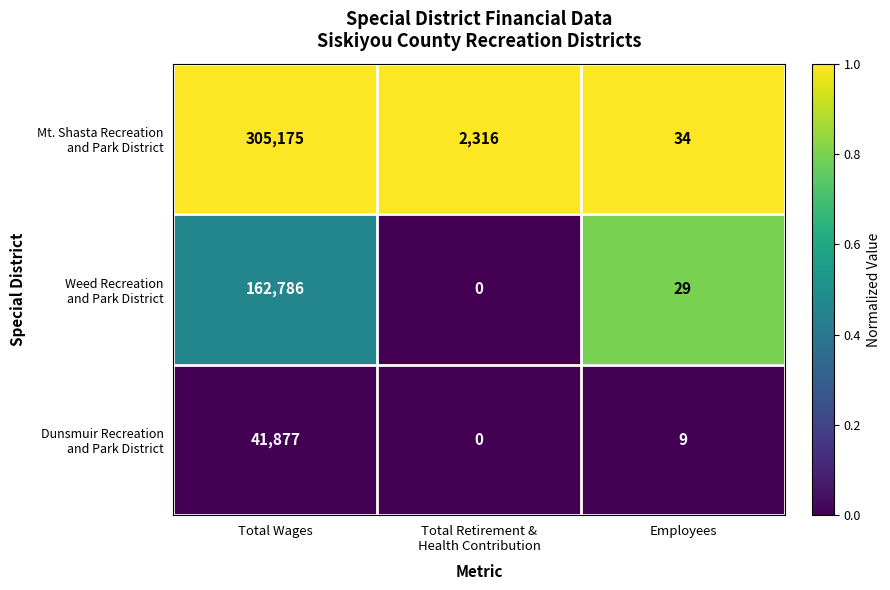

What is the difference between the highest and lowest values at Employees?

25